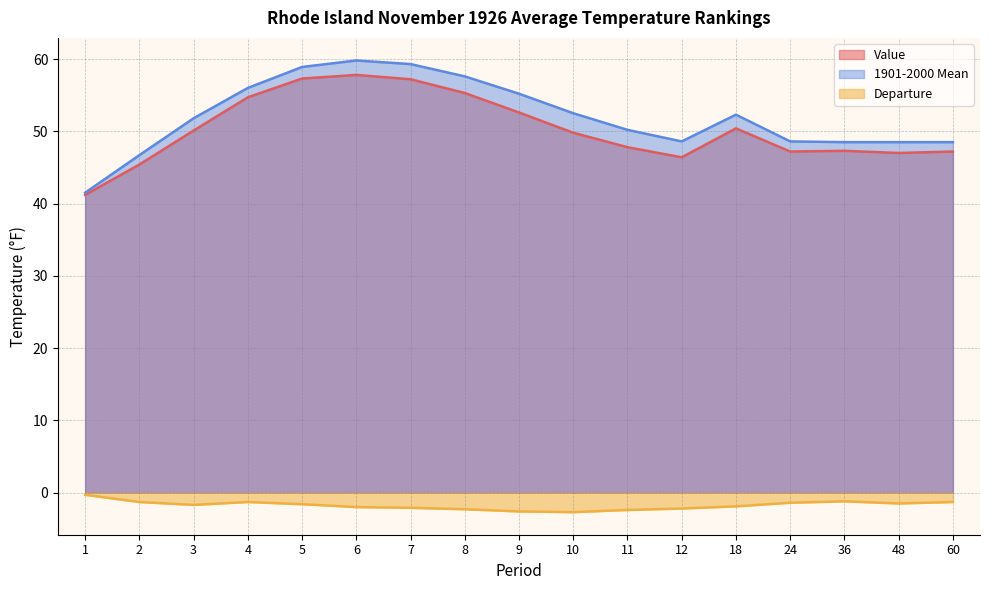

List the series in order of their peak value, highest first.

1901-2000 Mean, Value, Departure